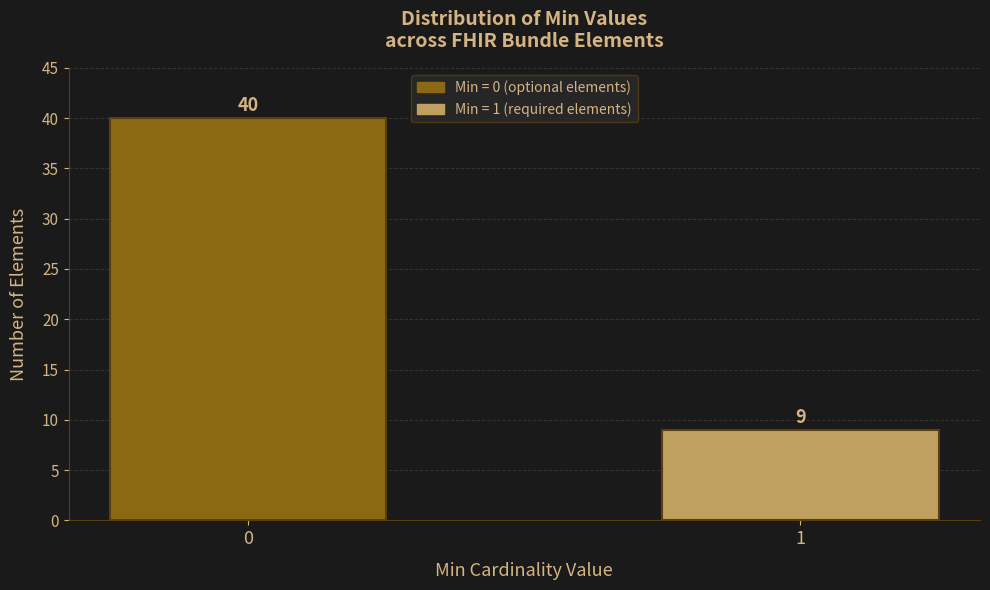

Reading left to right, transcribe all the data shown in this chart.

40	9